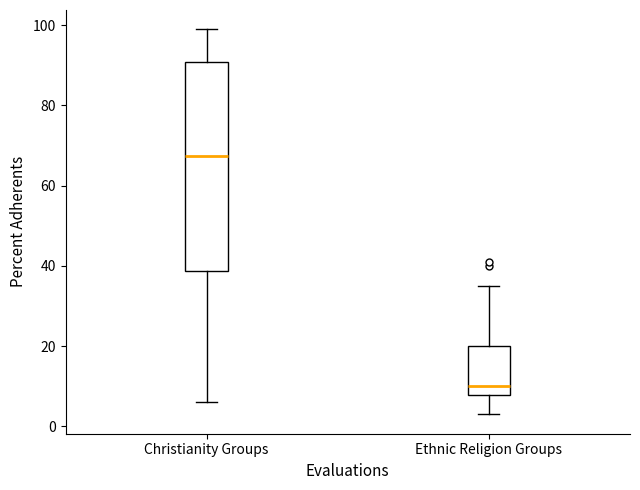

Reading left to right, transcribe this box plot: for each box, give where its median line is, the range the box spans, and where its two whiskers end, as read against the y-axis. The values are not printed on the chart, so give them approximately, as read against the axis.

Christianity Groups: median 68, box 38 to 90, whiskers 6 to 100
Ethnic Religion Groups: median 10, box 8 to 20, whiskers 4 to 36